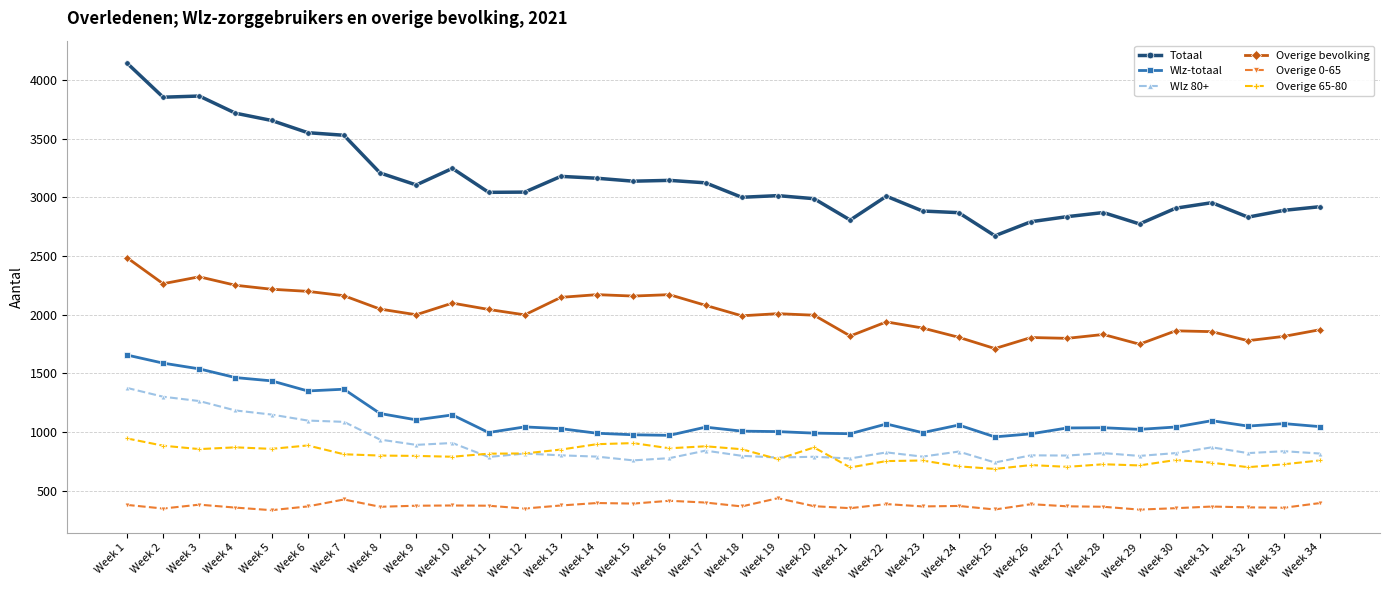

Is the value of Wlz-totaal at Week 2 greater than the value of Overige bevolking at Week 29?

No